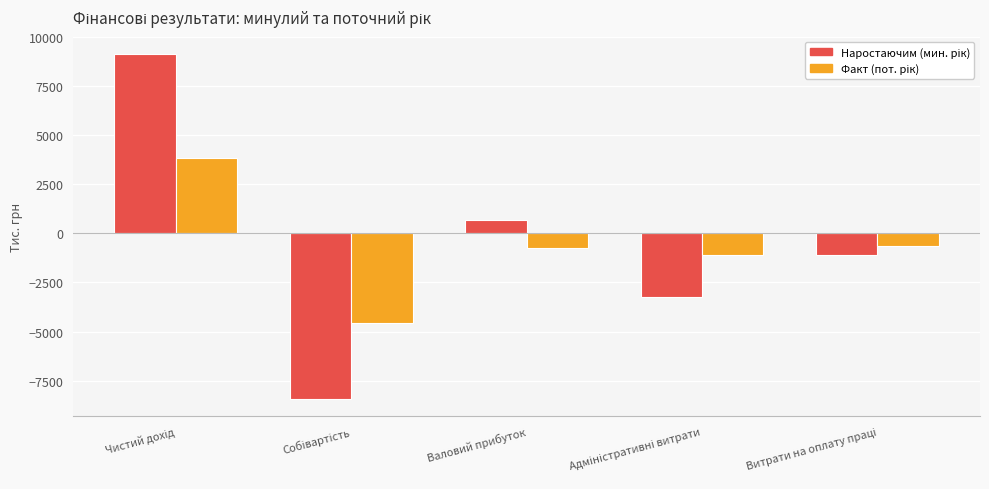

Count the number of categories in the chart.

5